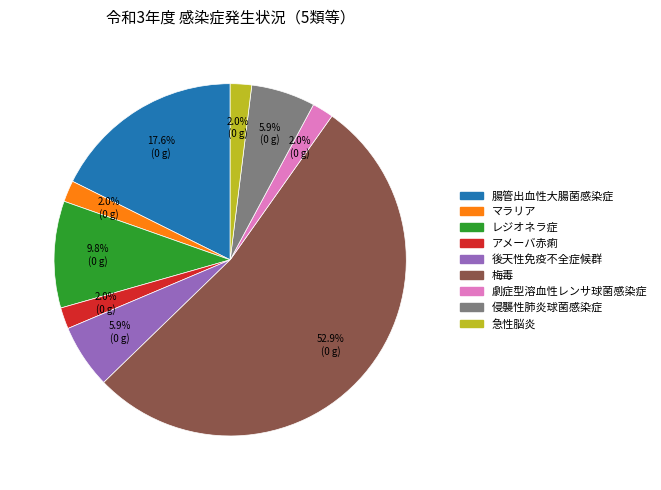

Does any single category account for the majority?

Yes